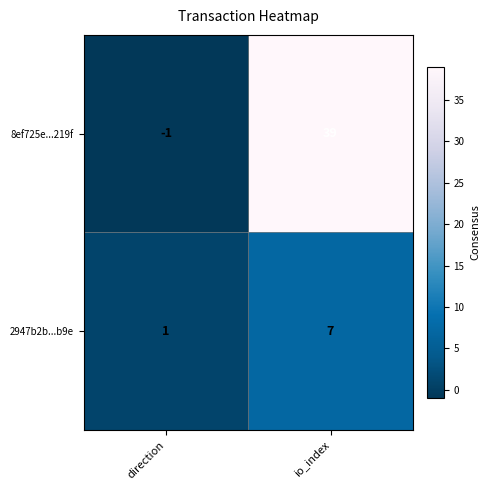

Which category has the highest value across all series?

io_index